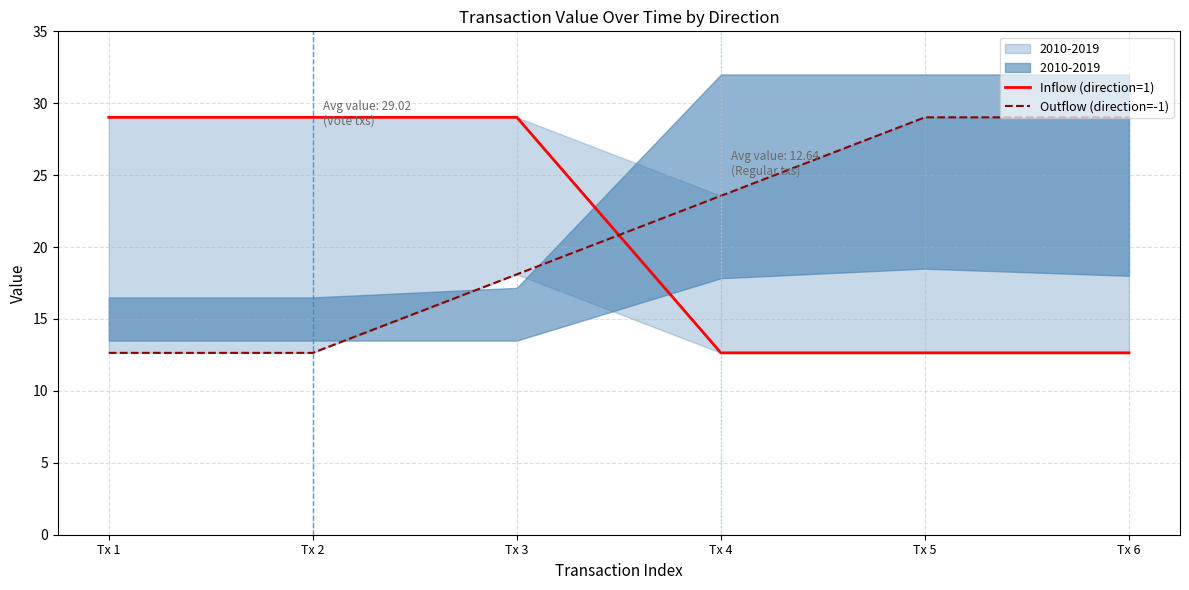

What is the sum of all Inflow (direction=1) values?

125.0